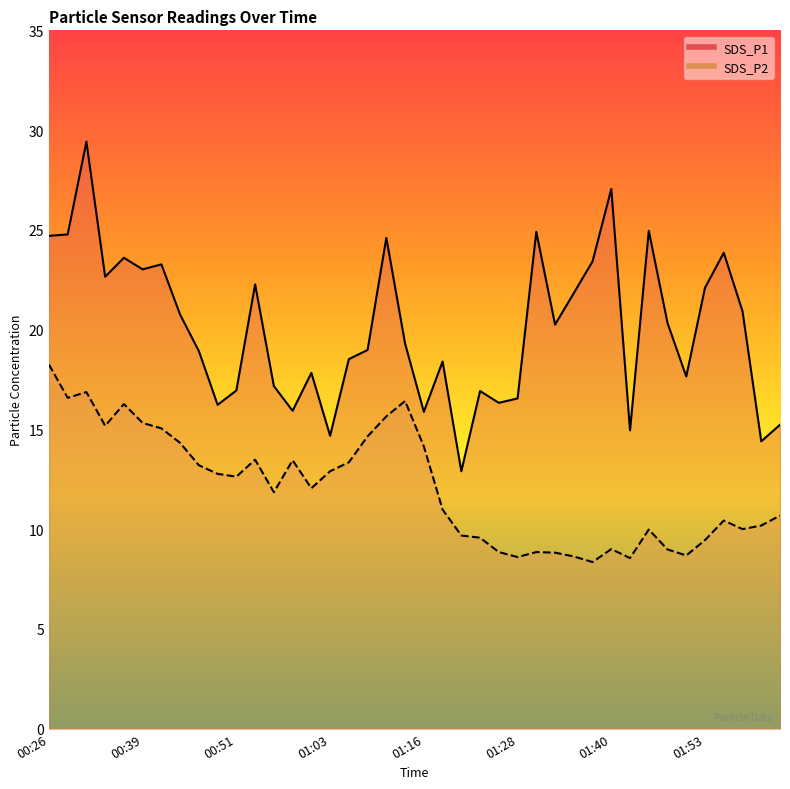

True or false: SDS_P2 and SDS_P1 intersect in this chart.

False